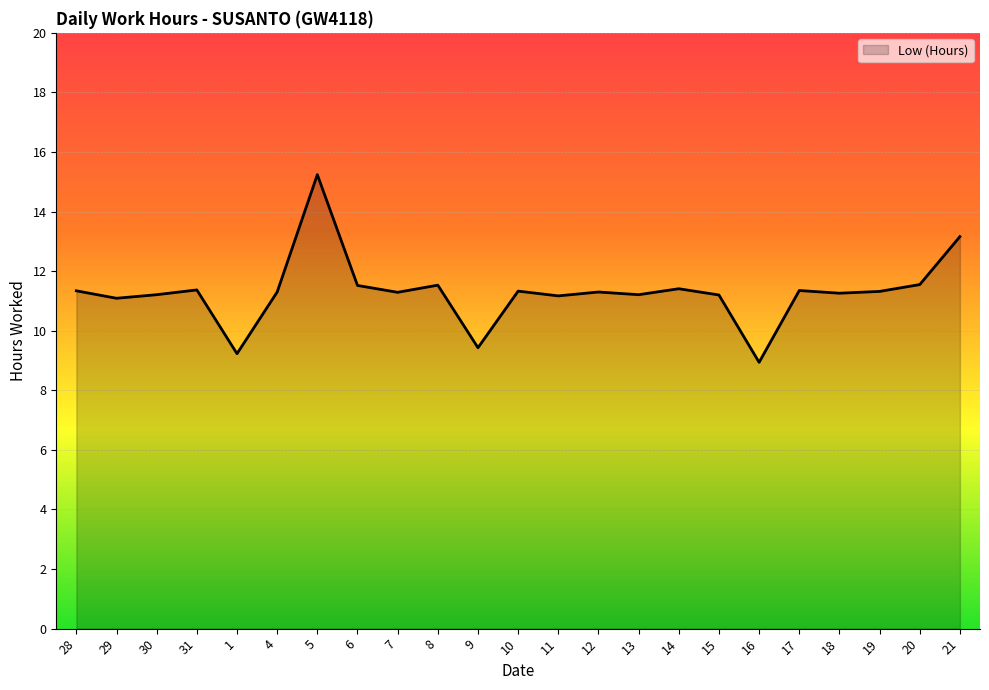

What is the sum of all values?

259.8